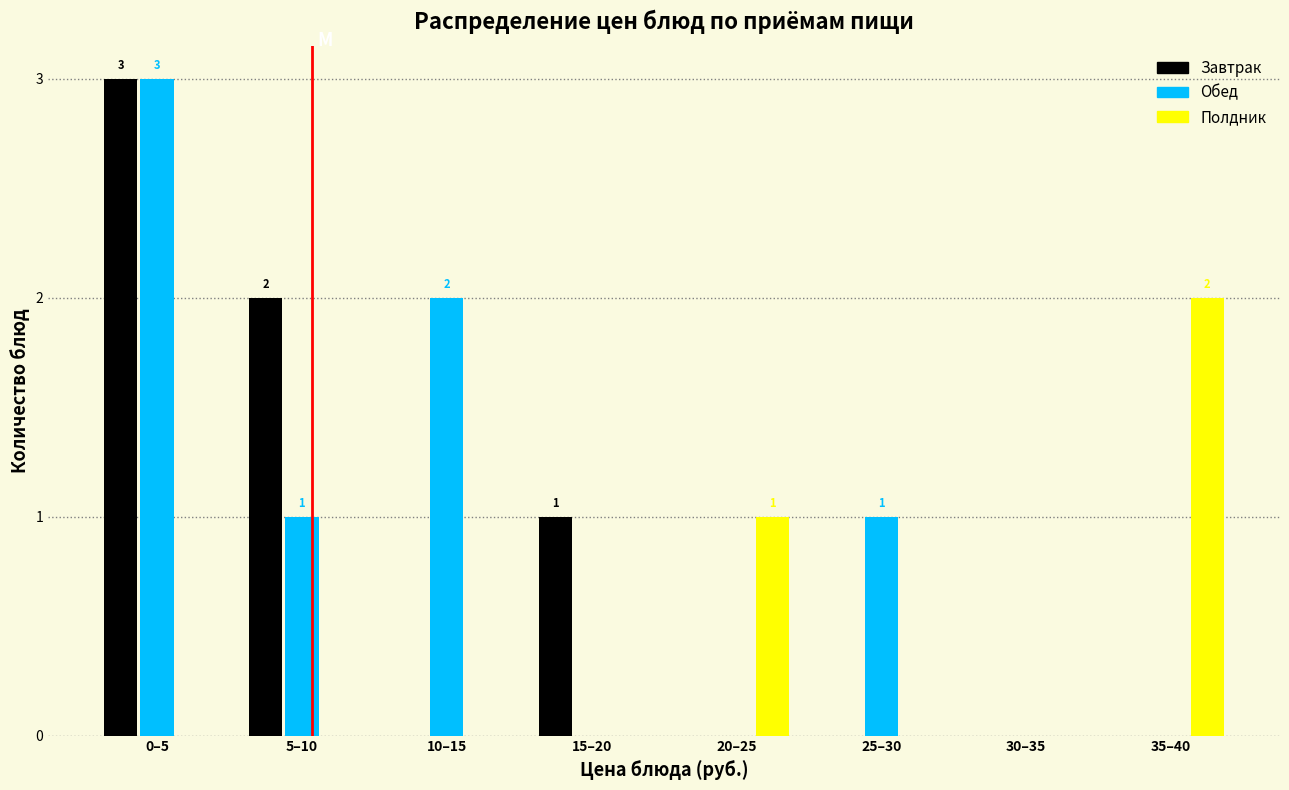

Reading right to left, list all the values displayed in this chart.

Завтрак: 35–40=0	30–35=0	25–30=0	20–25=0	15–20=1	10–15=0	5–10=2	0–5=3
Обед: 35–40=0	30–35=0	25–30=1	20–25=0	15–20=0	10–15=2	5–10=1	0–5=3
Полдник: 35–40=2	30–35=0	25–30=0	20–25=1	15–20=0	10–15=0	5–10=0	0–5=0